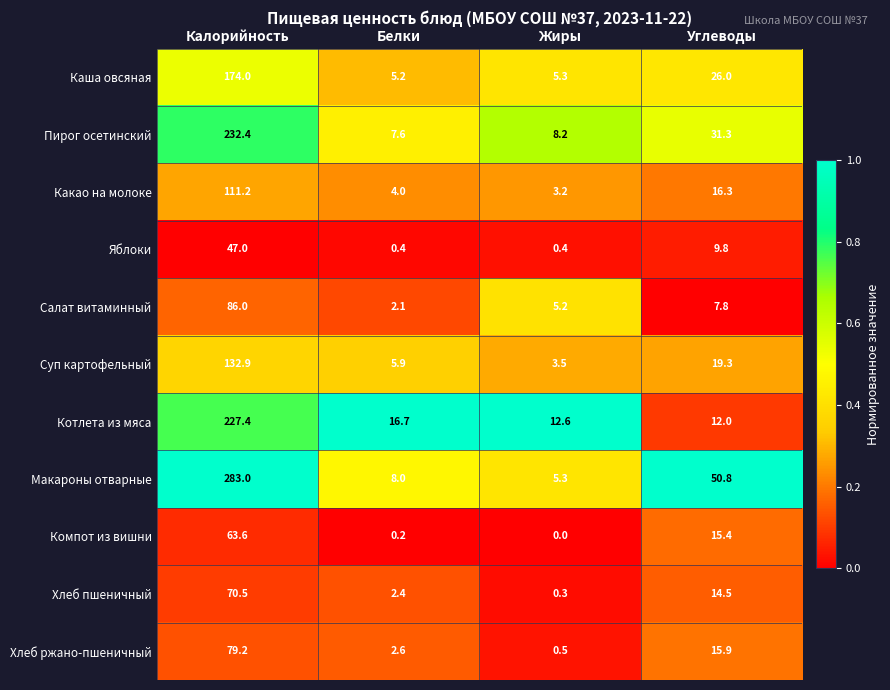

At how many categories does at least one series exceed 0?

4